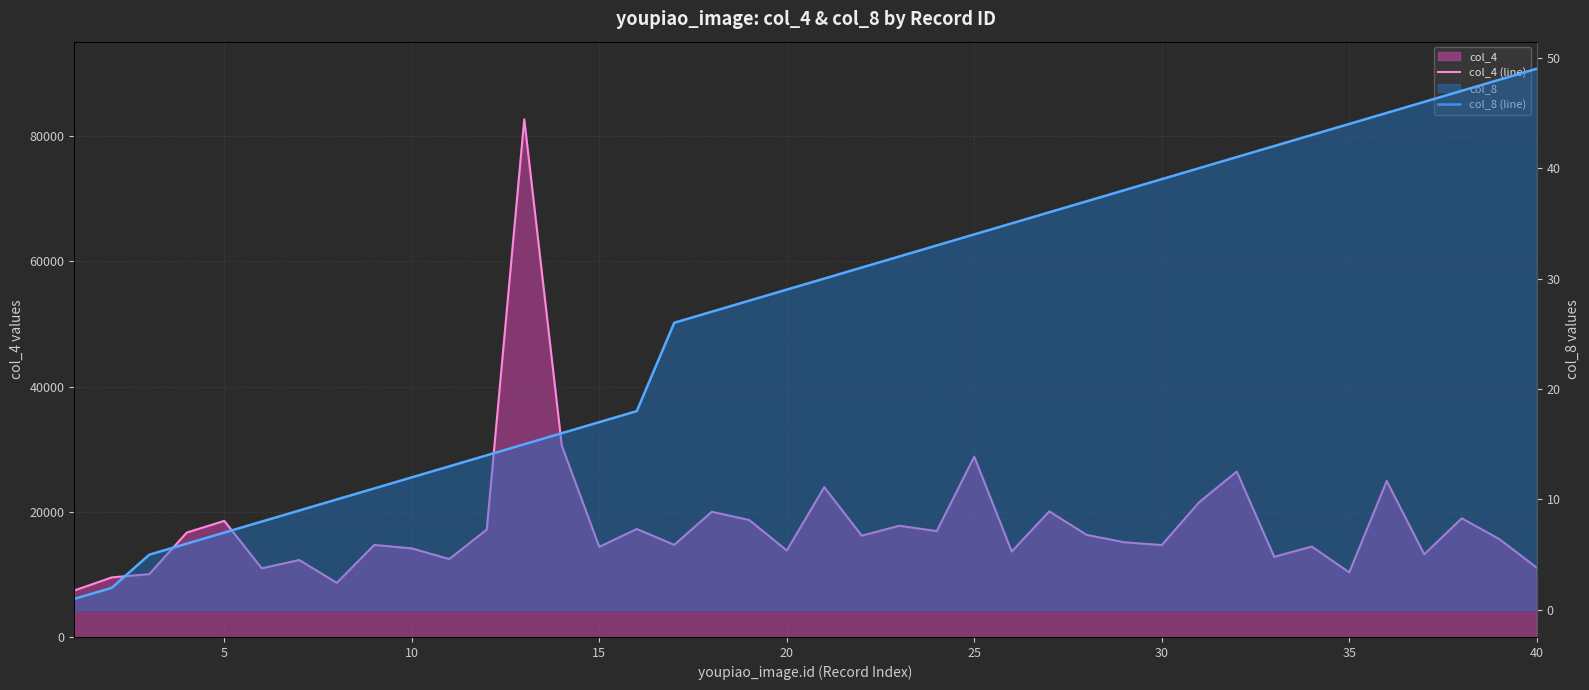

True or false: col_8 (line) and col_4 (line) cross at least once.

False